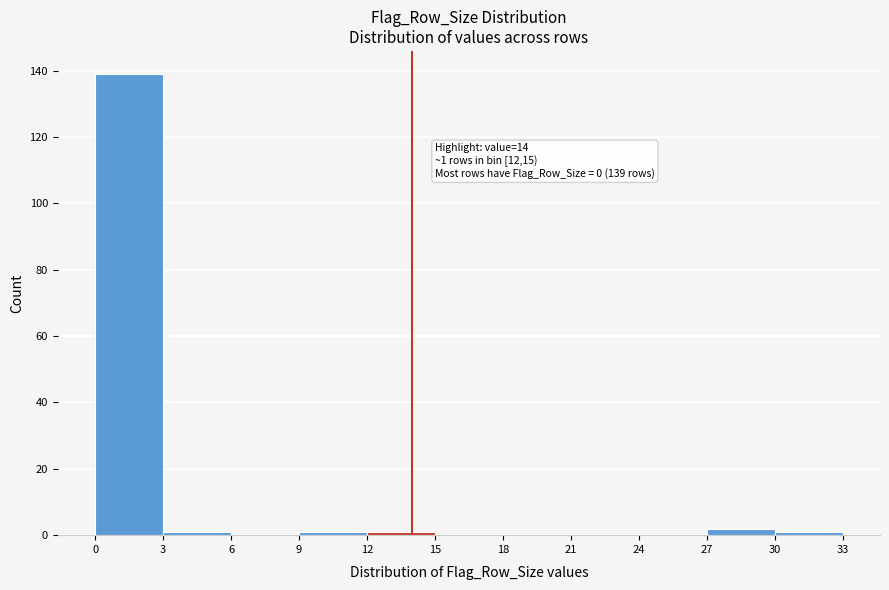

Which range on the x-axis has the tallest bar?

0 to 3